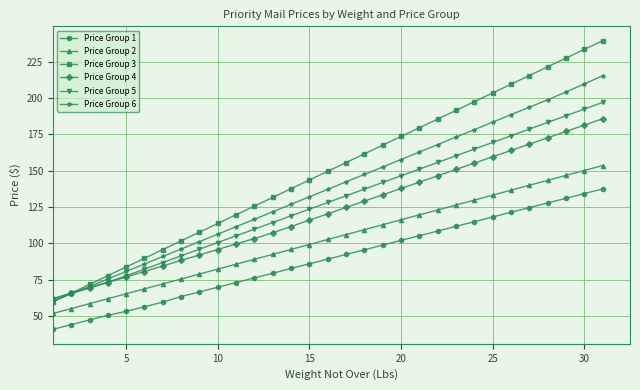

Which series has the widest spread of values?

Price Group 3